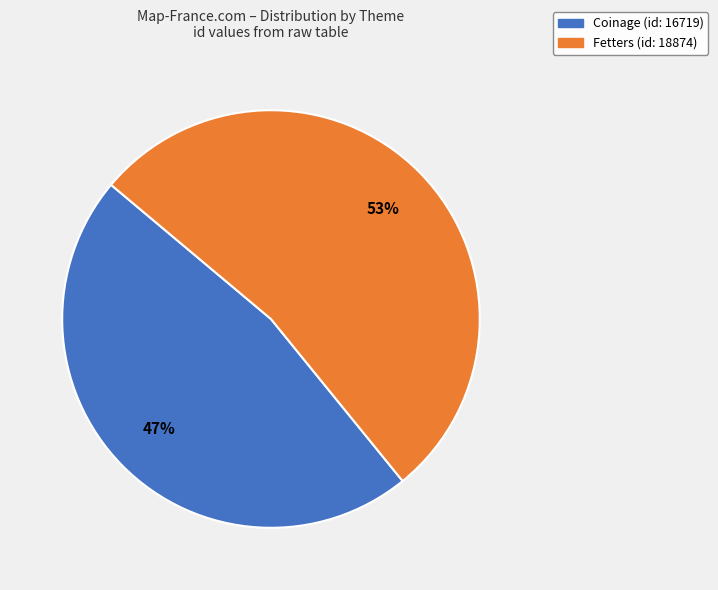

To the nearest percent, what is the difference between the Coinage (id: 16719) and Fetters (id: 18874) slice percentages?

6%